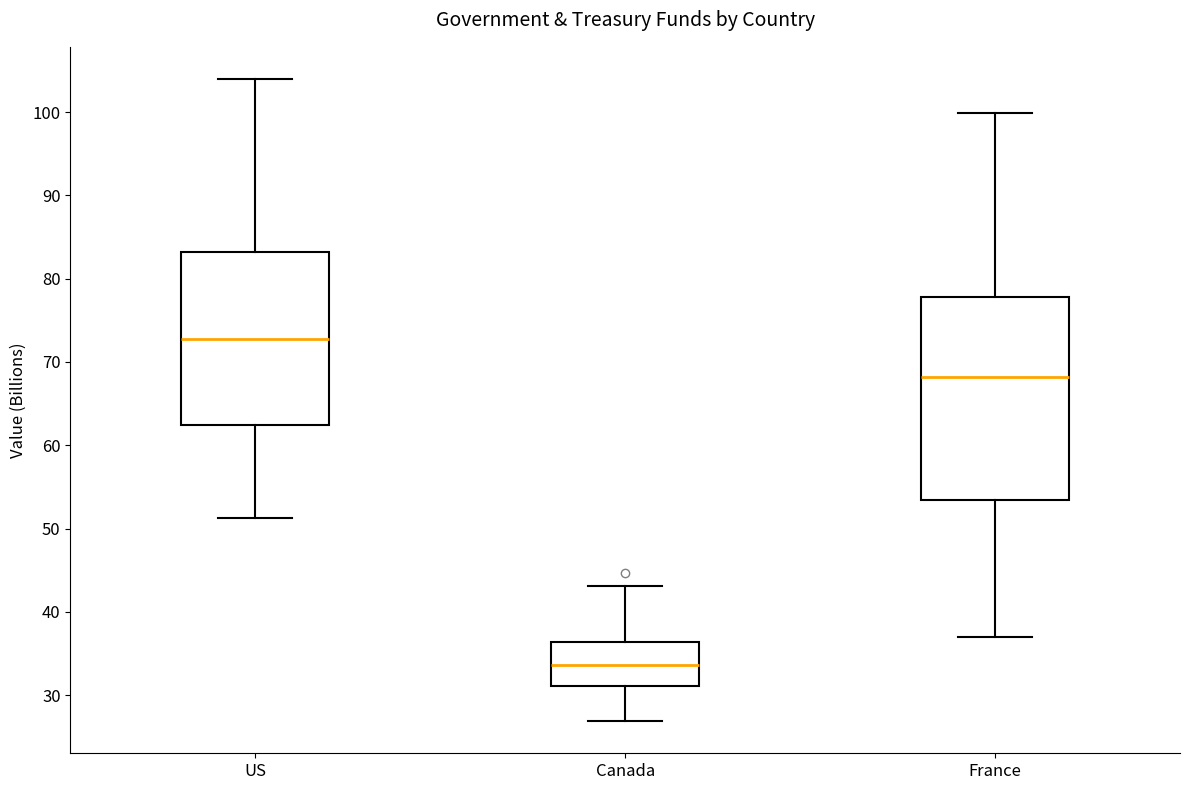

Which box is the tallest, from its lower edge to its upper edge?

France